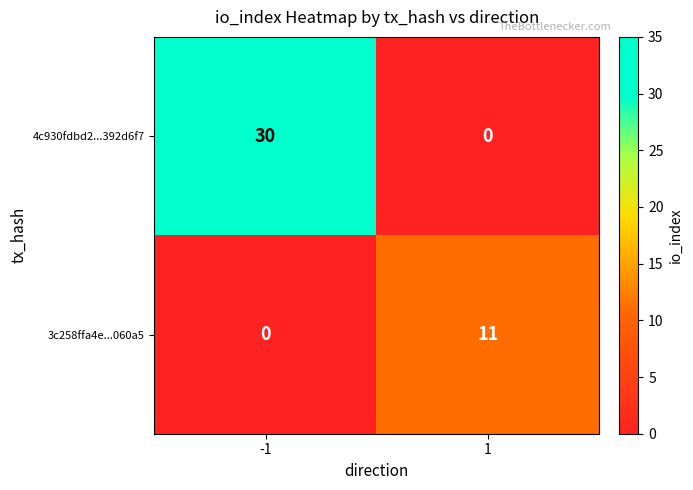

What is the average value of the 4c930fdbd2...392d6f7 series?

15